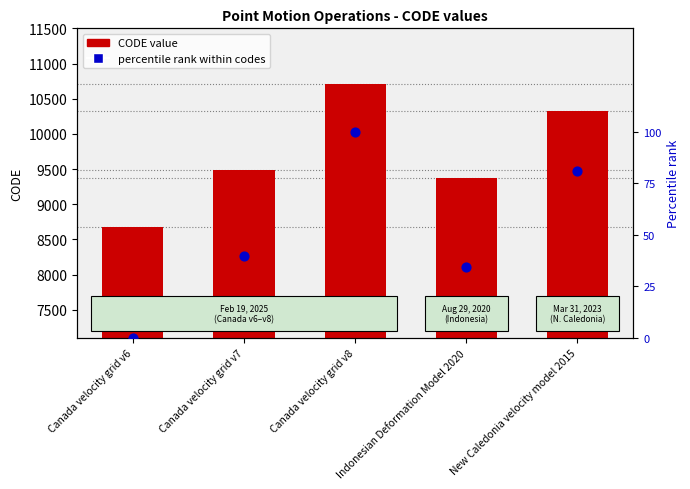

Which series contains the highest Y value?

CODE value